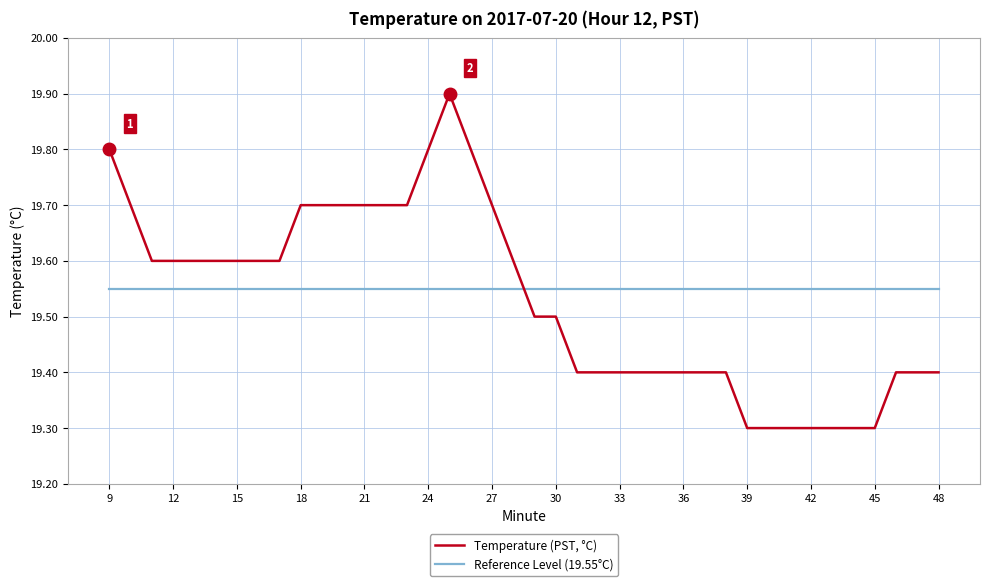

What is the sum of all Temperature (PST, °C) values?

781.2